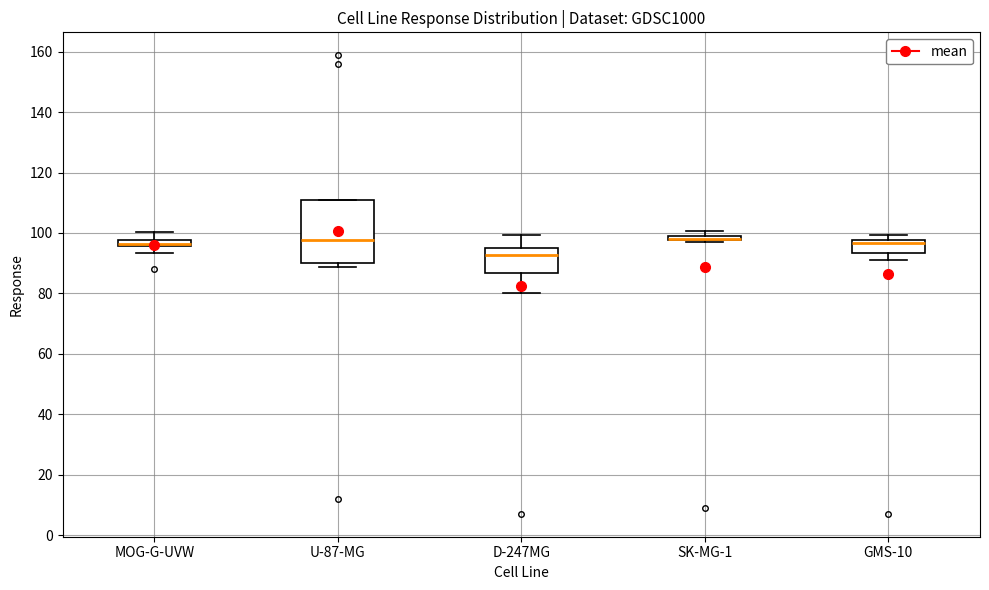

Which box is the tallest, from its lower edge to its upper edge?

U-87-MG